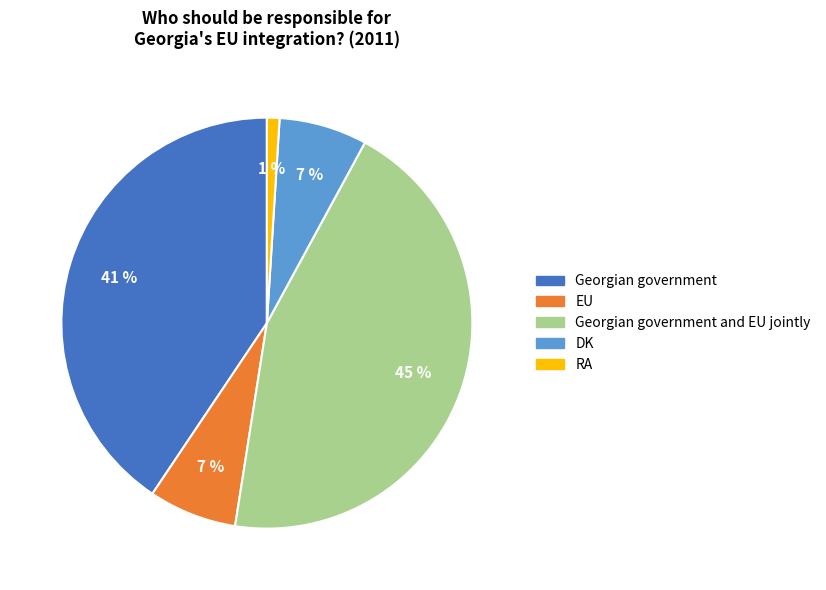

How many segments does this pie chart have?

5